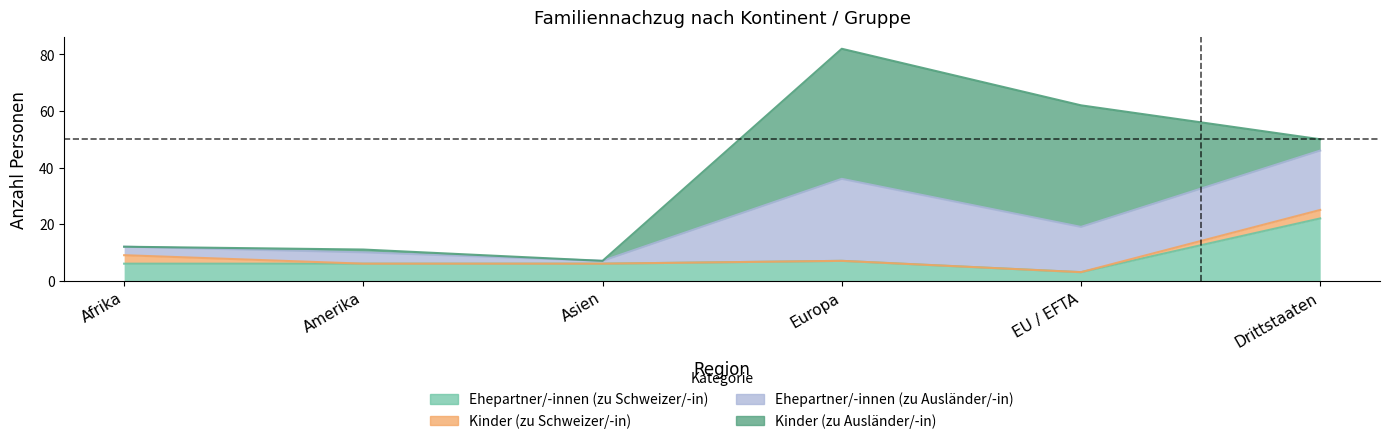

At which category does Ehepartner/-innen (zu Schweizer/-in) reach its first local peak?

Europa